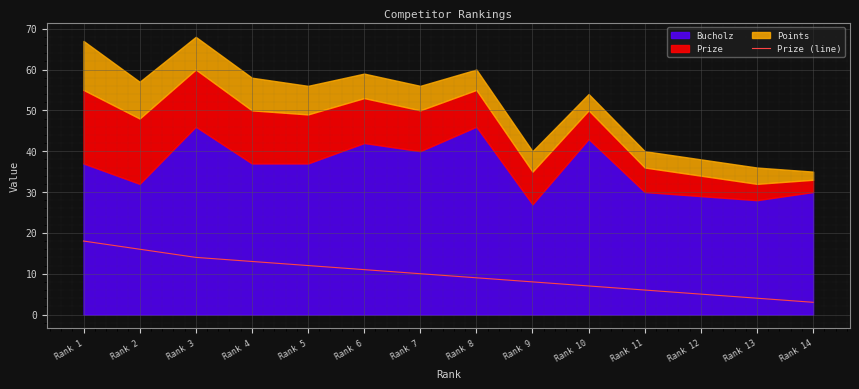

What is the ratio of the value at Rank 9 to the value at Rank 5?

0.7